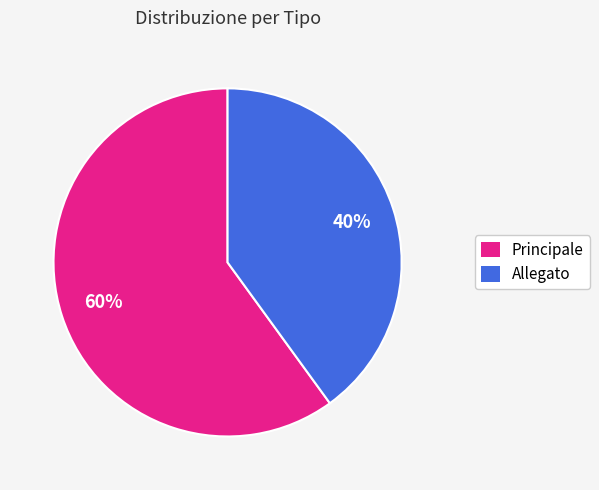

To the nearest percent, what portion does Principale represent?

60%